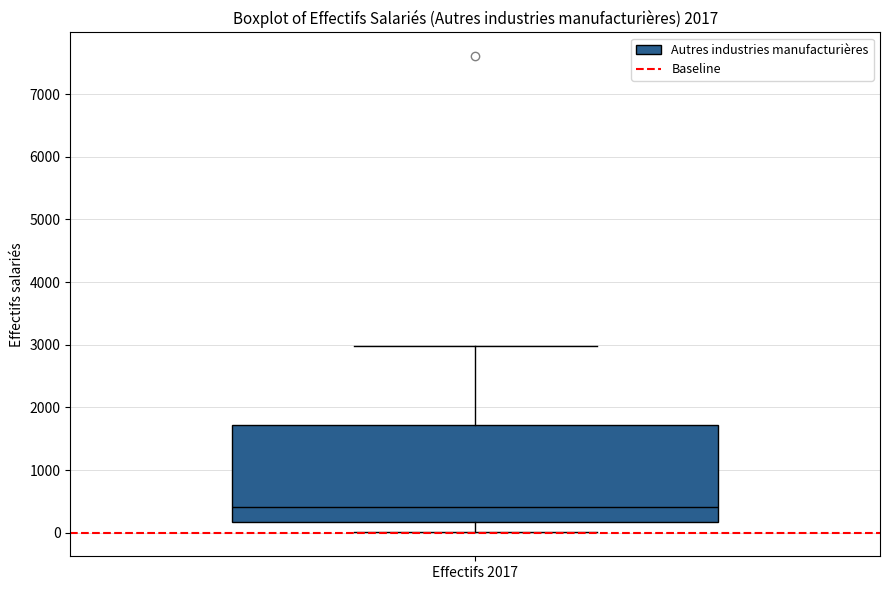

Where does the median line of the box for Effectifs 2017 sit on the y-axis? The values are not printed on the chart, so give them approximately, as read against the axis.

400